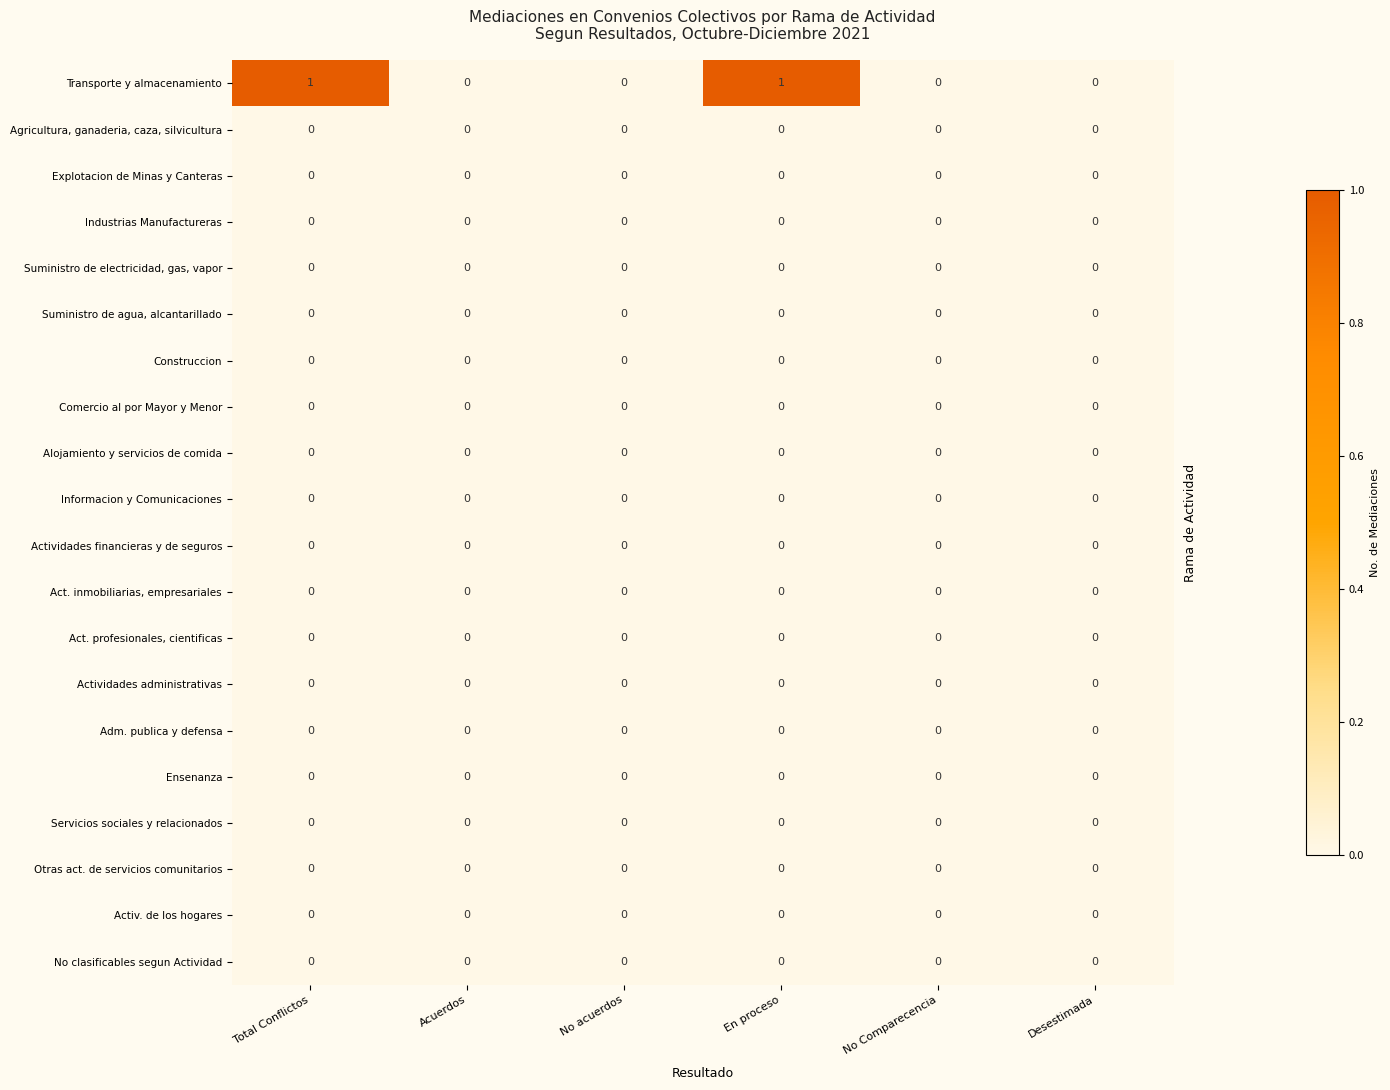

Is it true that Otras act. de servicios comunitarios equals 0 at No acuerdos?

True